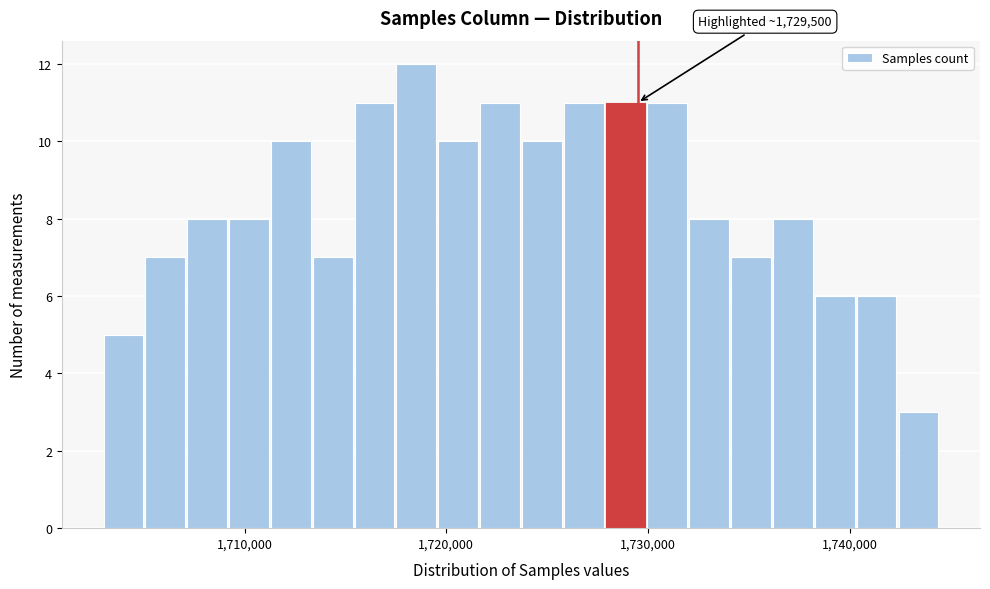

Around what value on the x-axis is the tallest bar? Give the approximate position of its centre, as read against the axis.

1719000